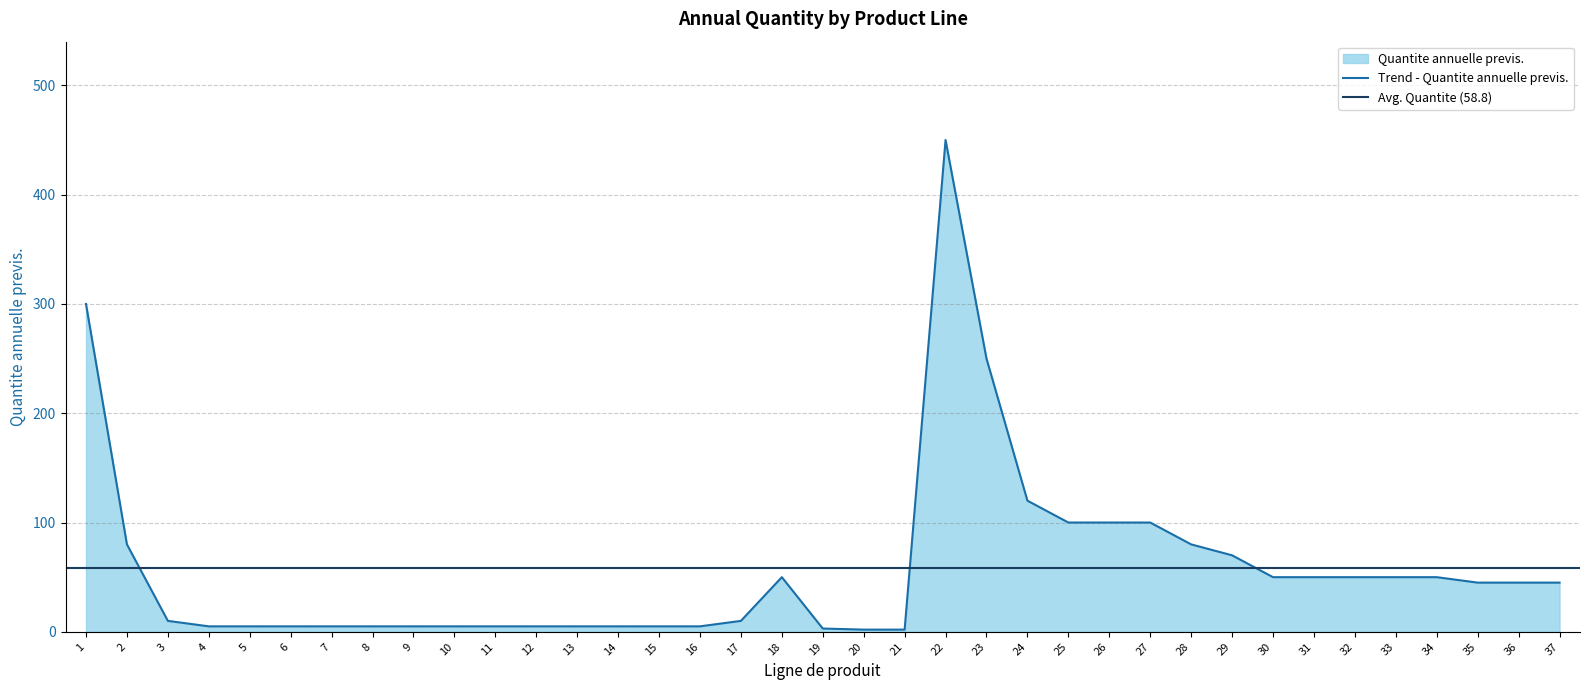

Count the number of categories in the chart.

37